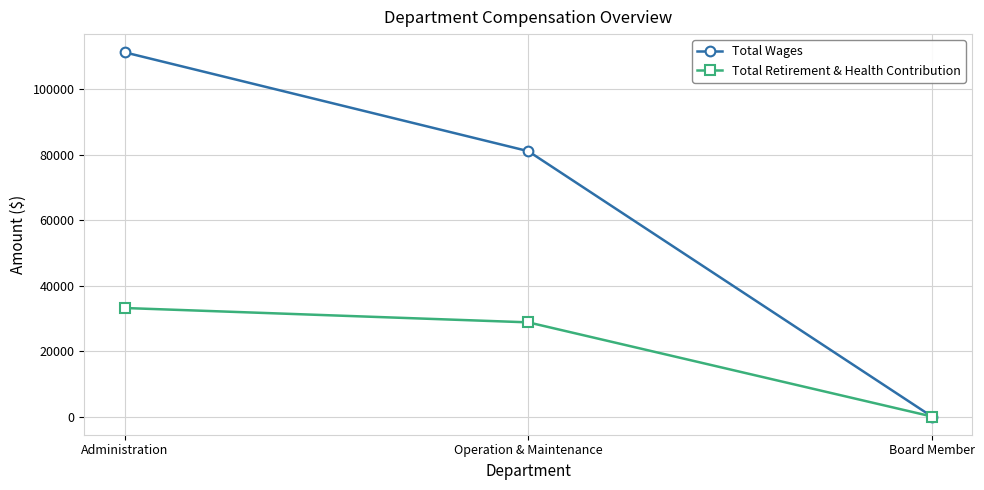

What is the sum of all Total Wages values?

192270